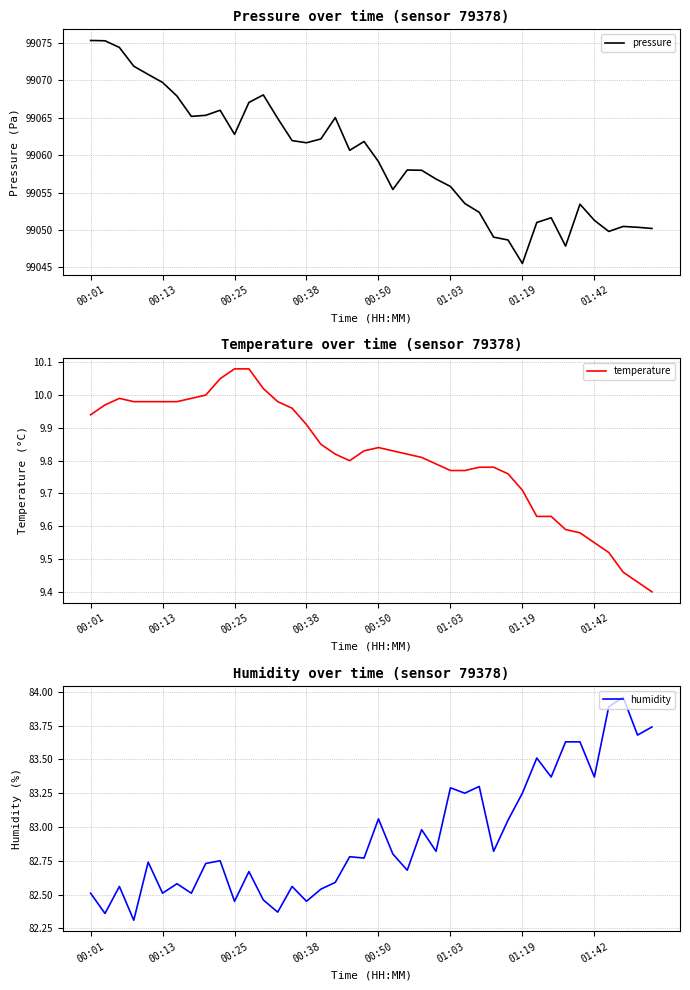

The pressure series shows 173643.1 at 11. True or false?

False